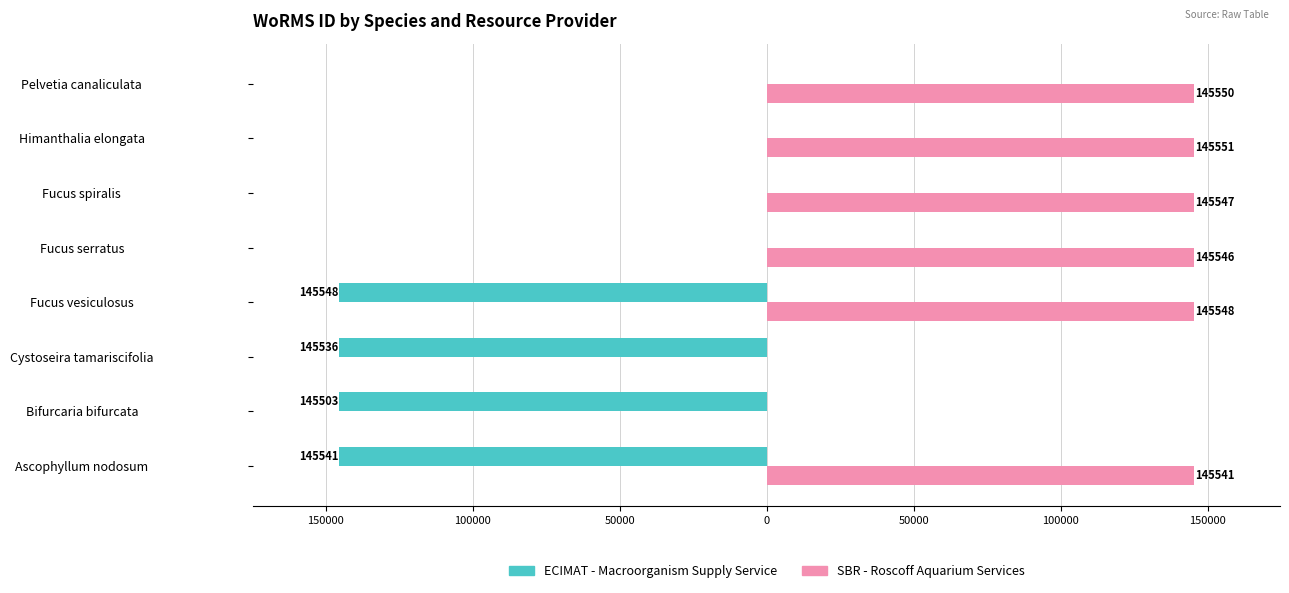

What are all the series names shown in the legend?

ECIMAT - Macroorganism Supply Service, SBR - Roscoff Aquarium Services